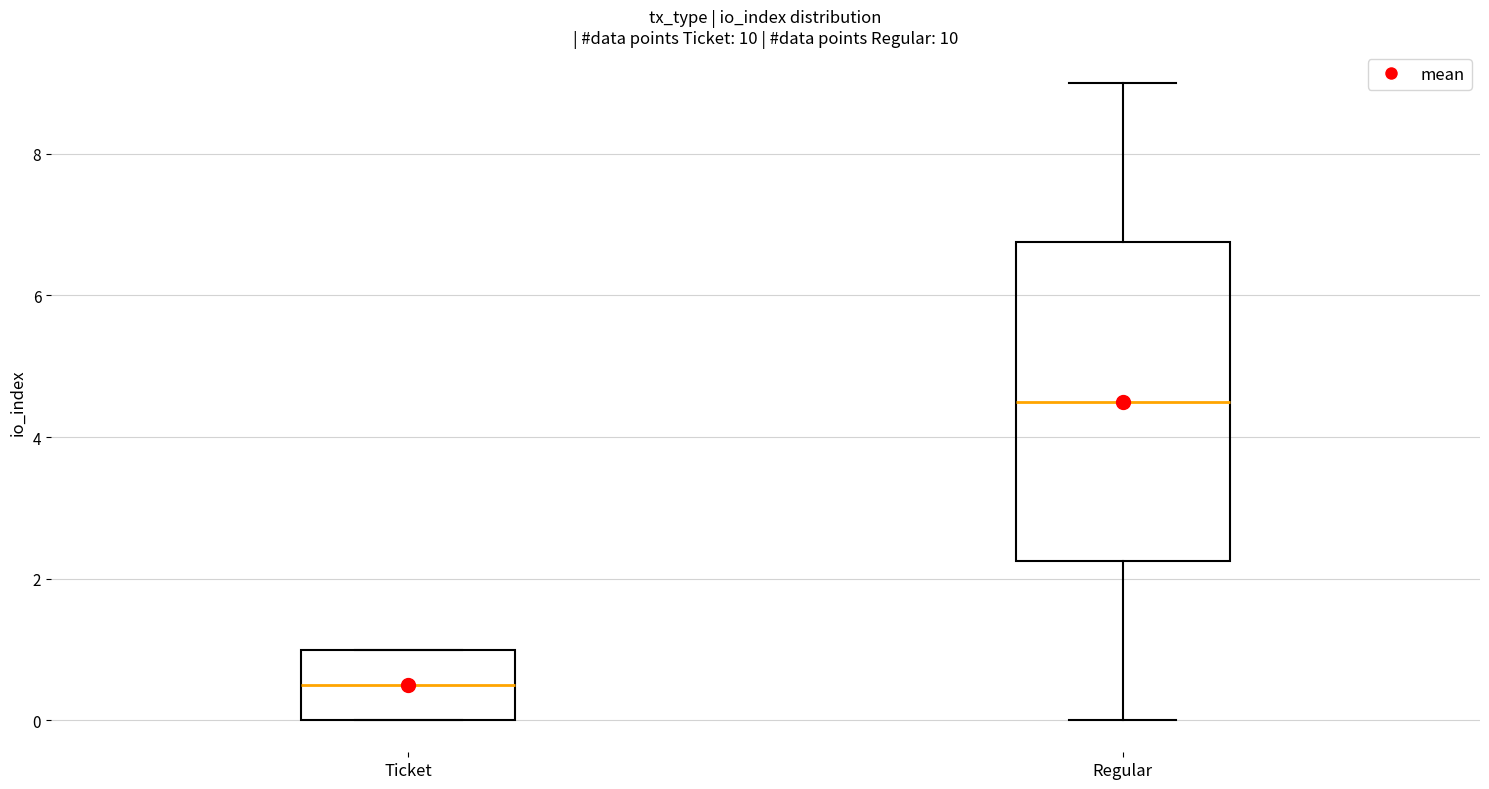

Reading left to right, read every box against the y-axis: the position of its median line, the range the box covers, and the ends of its whiskers. The values are not printed on the chart, so give them approximately, as read against the axis.

Ticket: median 0.6, box 0.0 to 1.0, whiskers 0.0 to 1.0
Regular: median 4.6, box 2.2 to 6.8, whiskers 0.0 to 9.0